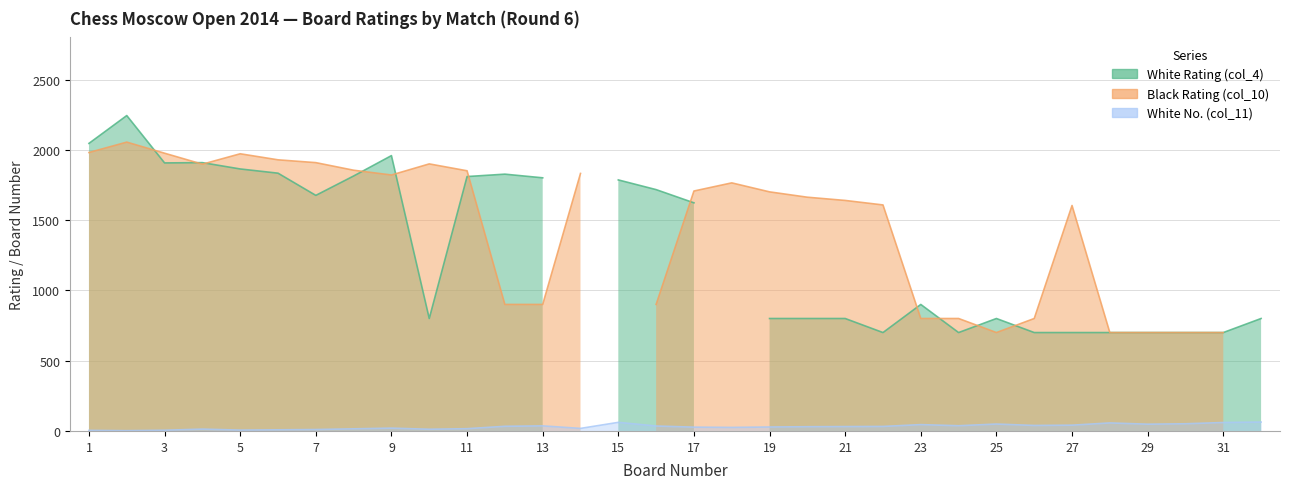

Where is the first local maximum for Black Rating (col_10)?

2